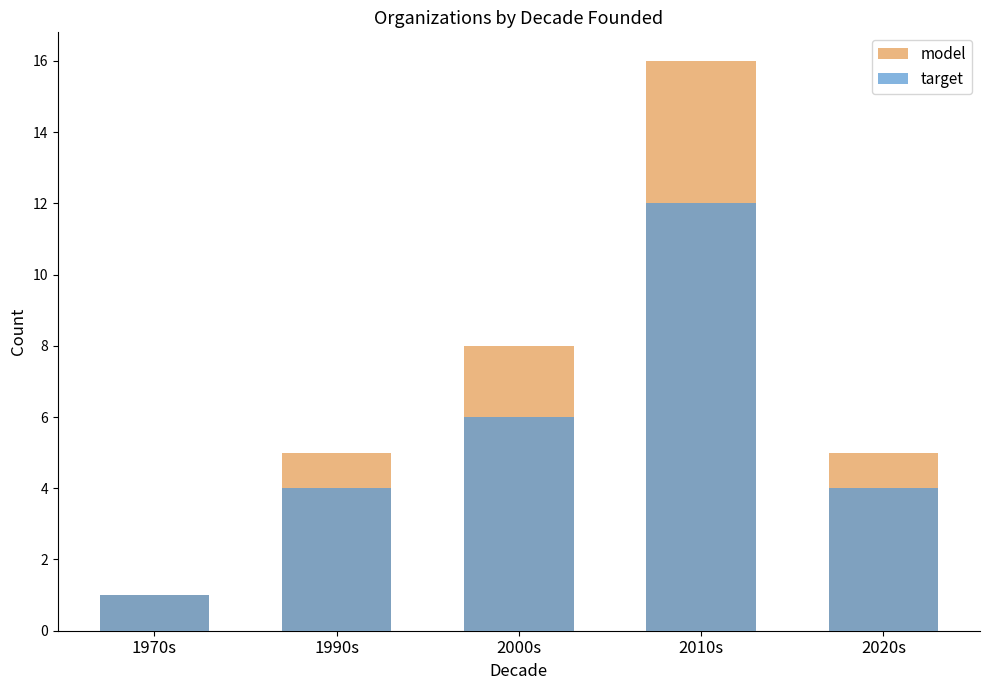

Reading right to left, what are all the values shown in this chart?

model: 5	16	8	5	1
target: 4	12	6	4	1